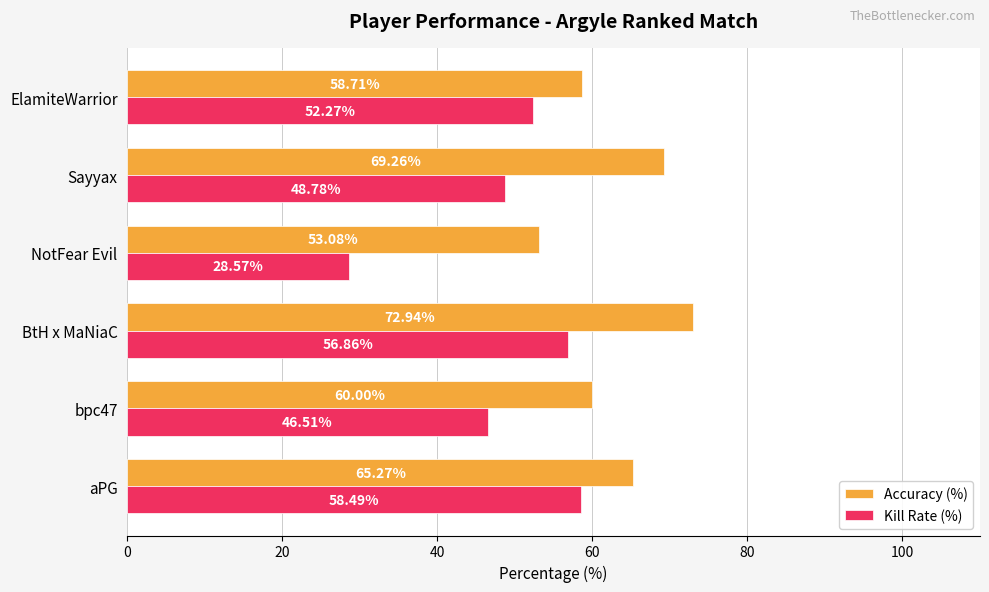

Which series has the largest range (max minus min)?

Kill Rate (%)